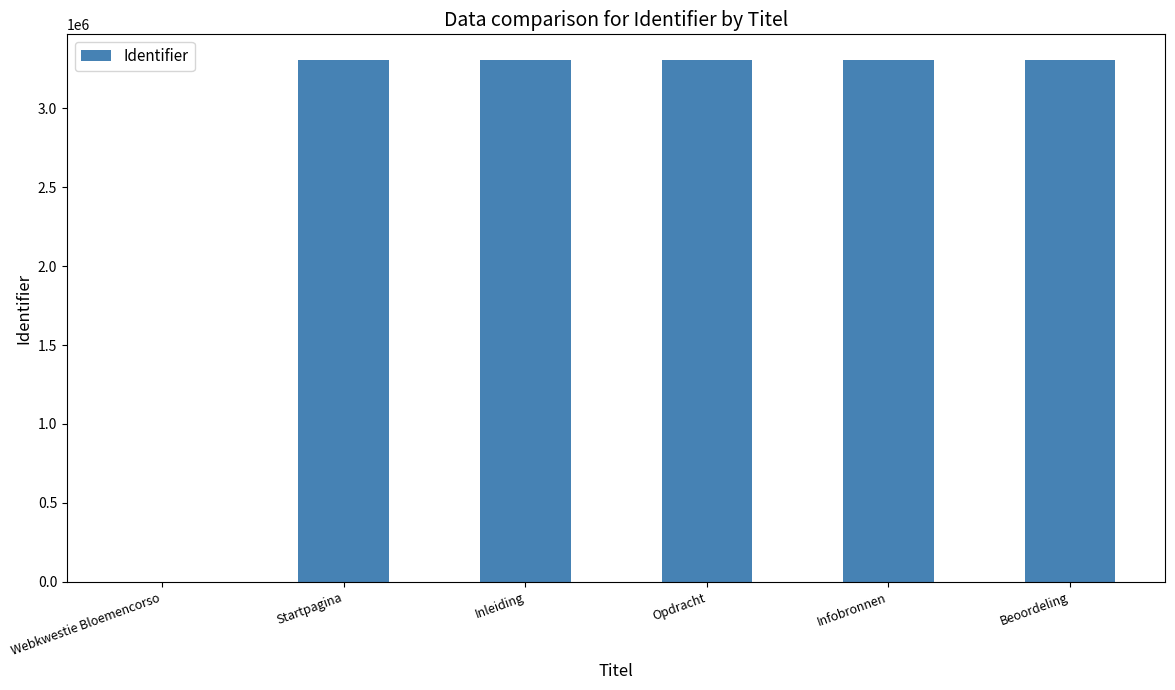

Where is the data nearest to the value 1652388?

Inleiding